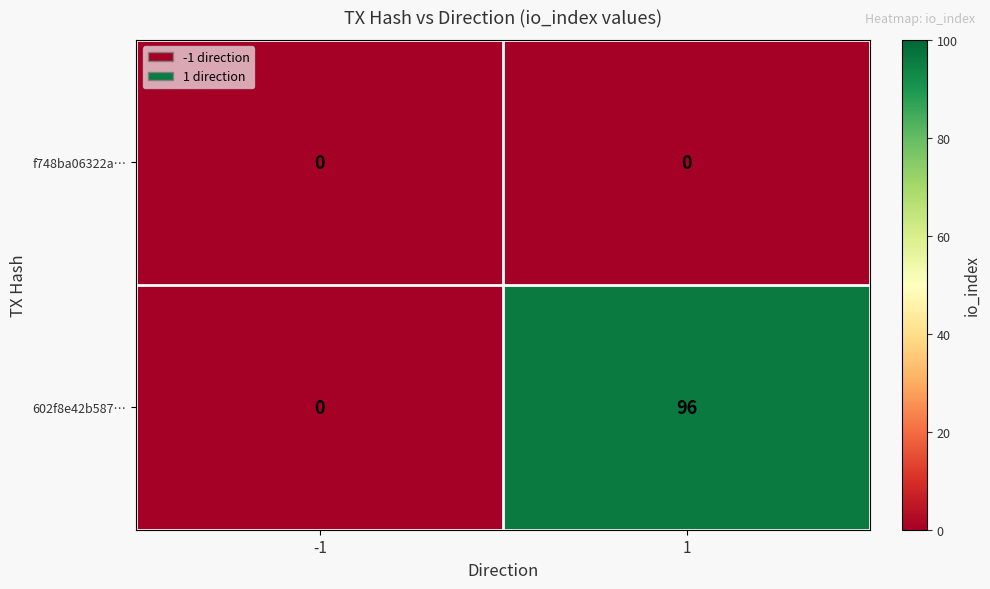

What is the greatest value displayed?

96